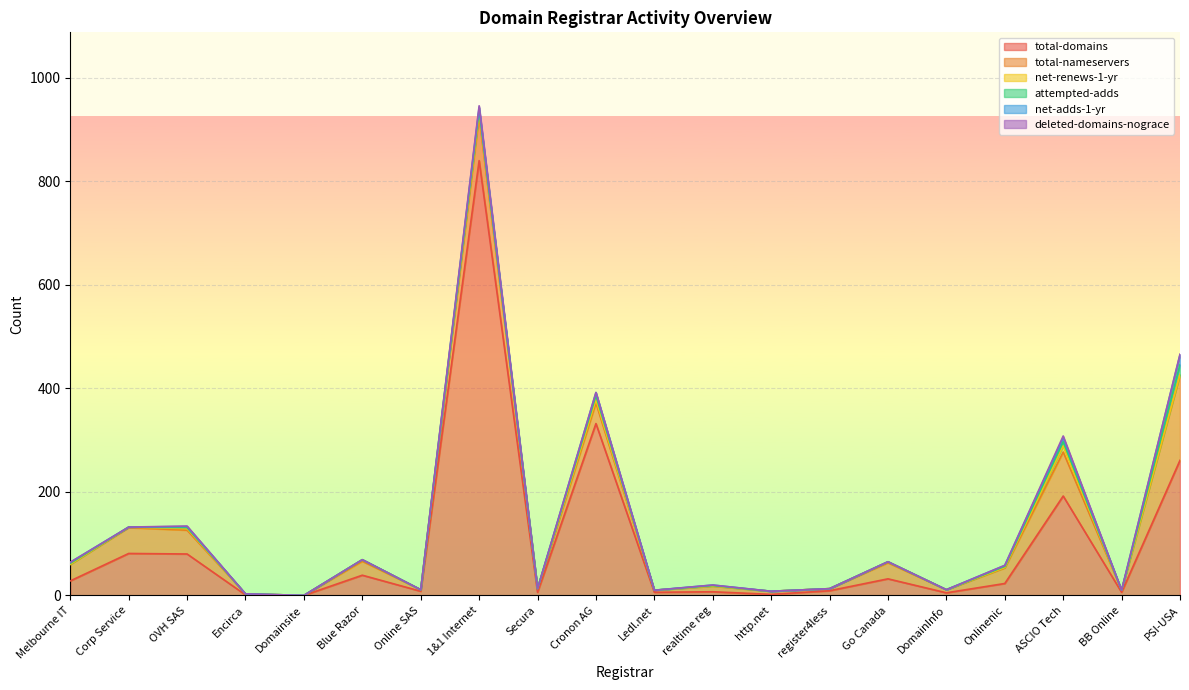

True or false: attempted-adds and deleted-domains-nograce intersect in this chart.

False